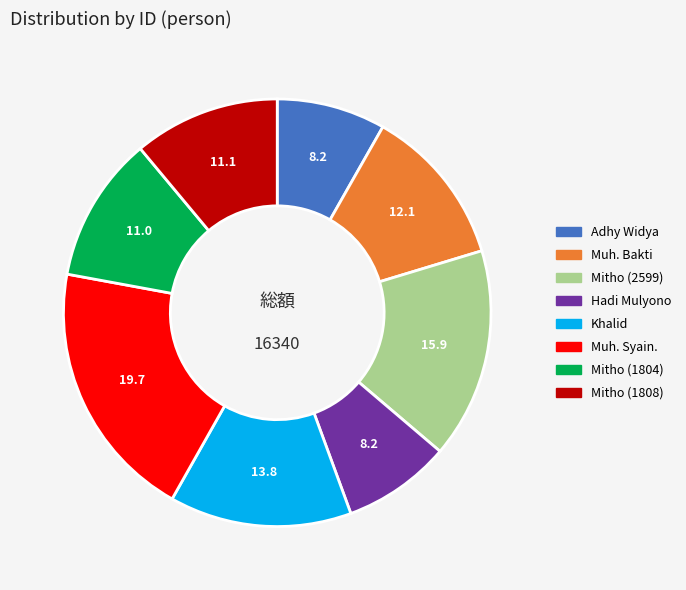

Is Hadi Mulyono the majority of the pie?

No